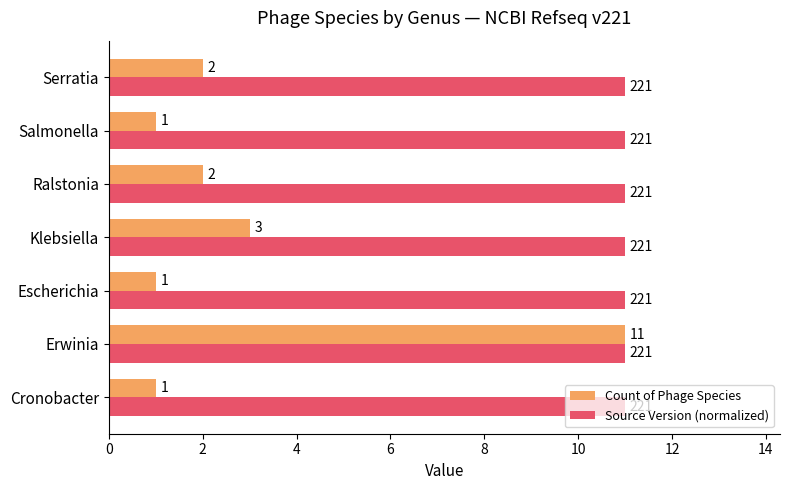

What is the difference between the second highest and second lowest values in the Count of Phage Species series?

2